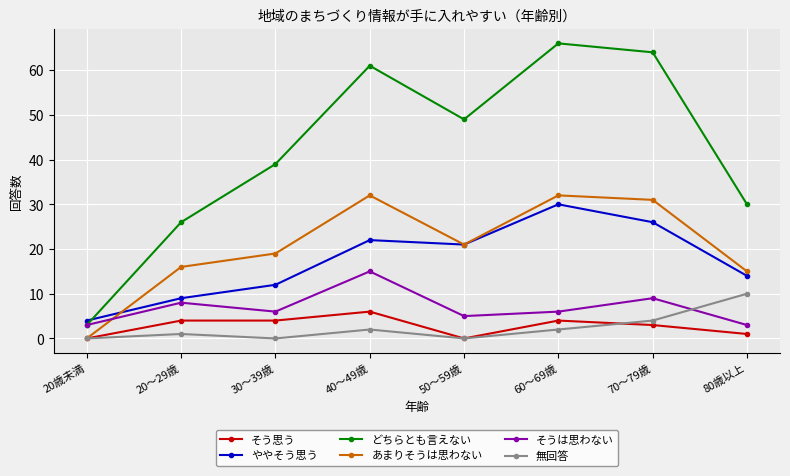

Which series changed the most between 20歳未満 and 30～39歳?

どちらとも言えない